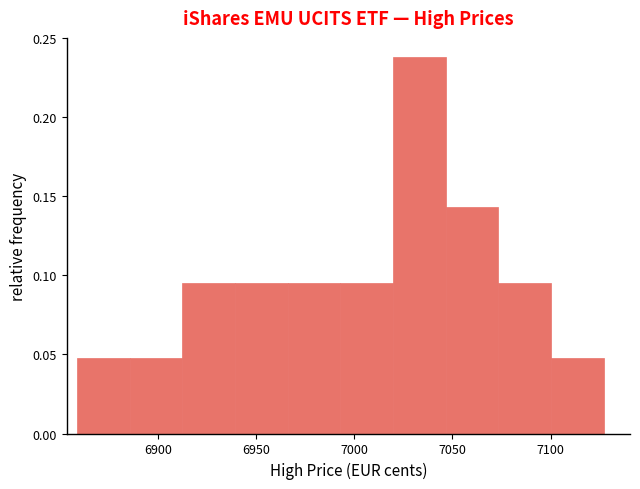

Reading left to right, transcribe this chart: for each bar, give the range it covers on the x-axis and its height. Neither the bar edges nor the heights are printed on the chart, so give them approximately, as read against the axes.

6860 to 6885: 0.050
6885 to 6915: 0.050
6915 to 6940: 0.095
6940 to 6965: 0.095
6965 to 6995: 0.095
6995 to 7020: 0.095
7020 to 7045: 0.240
7045 to 7075: 0.145
7075 to 7100: 0.095
7100 to 7125: 0.050